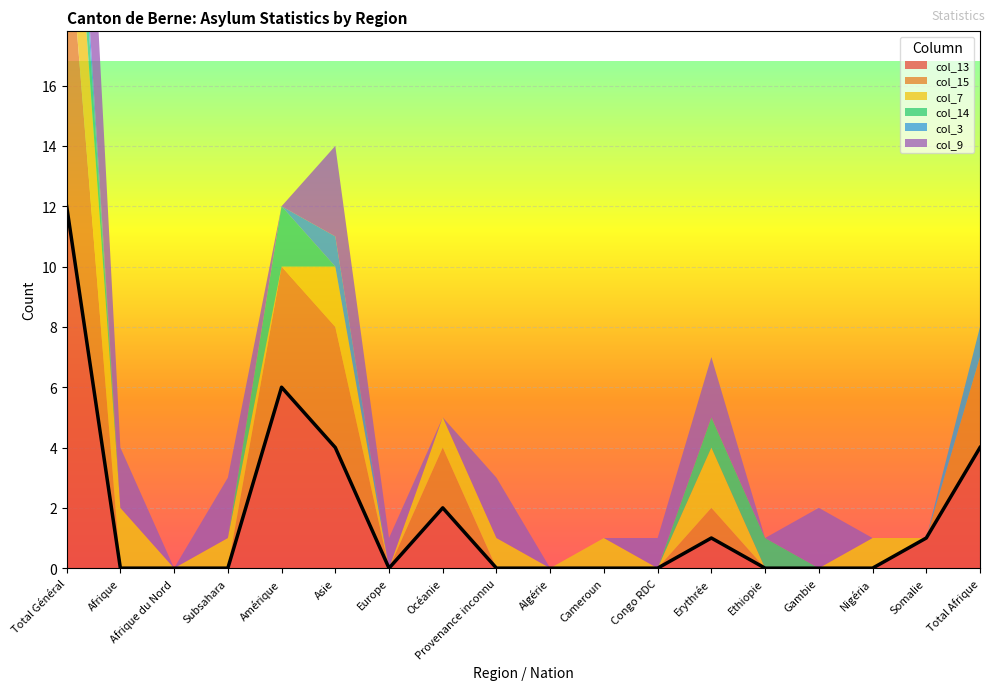

What is the average value of the col_7 series?

1